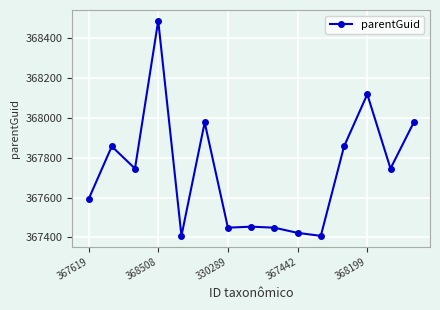

What is the average value?

367729